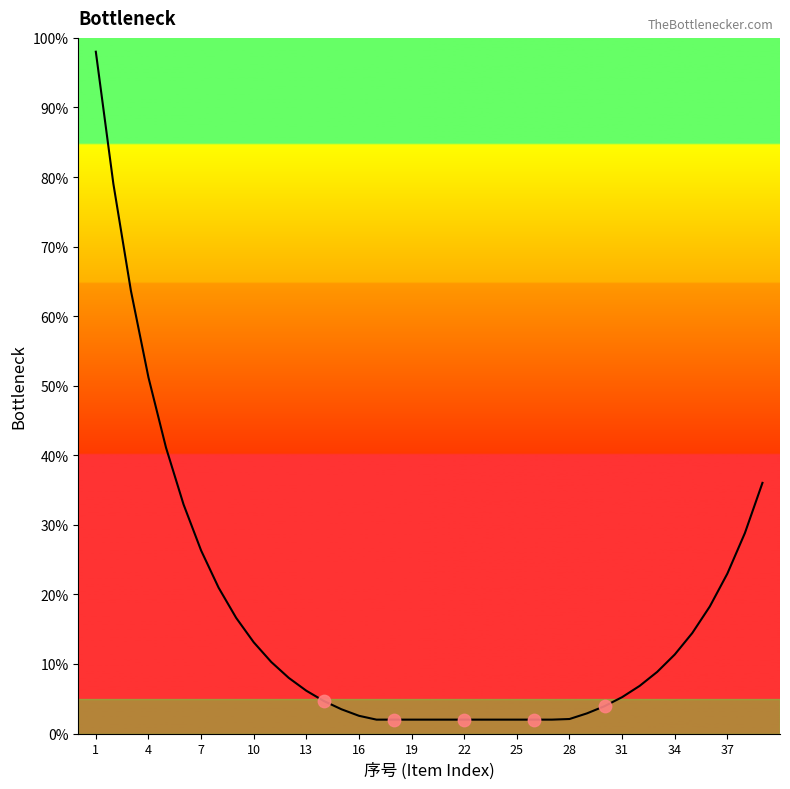

What is the difference between the maximum and minimum values?

96.0